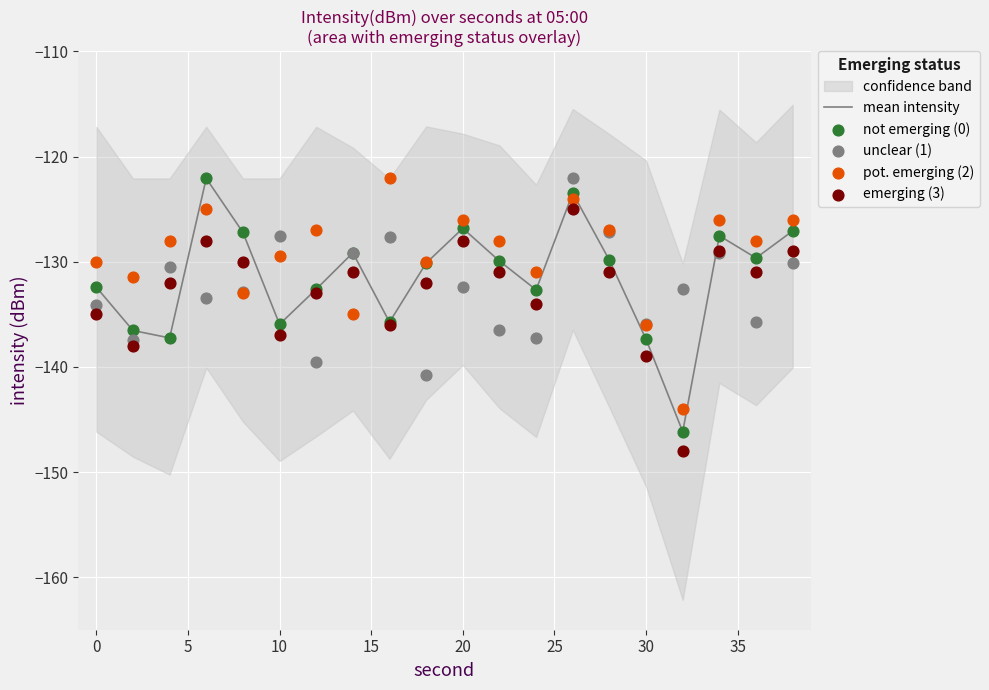

Which series has the largest total across all categories?

pot. emerging (2)